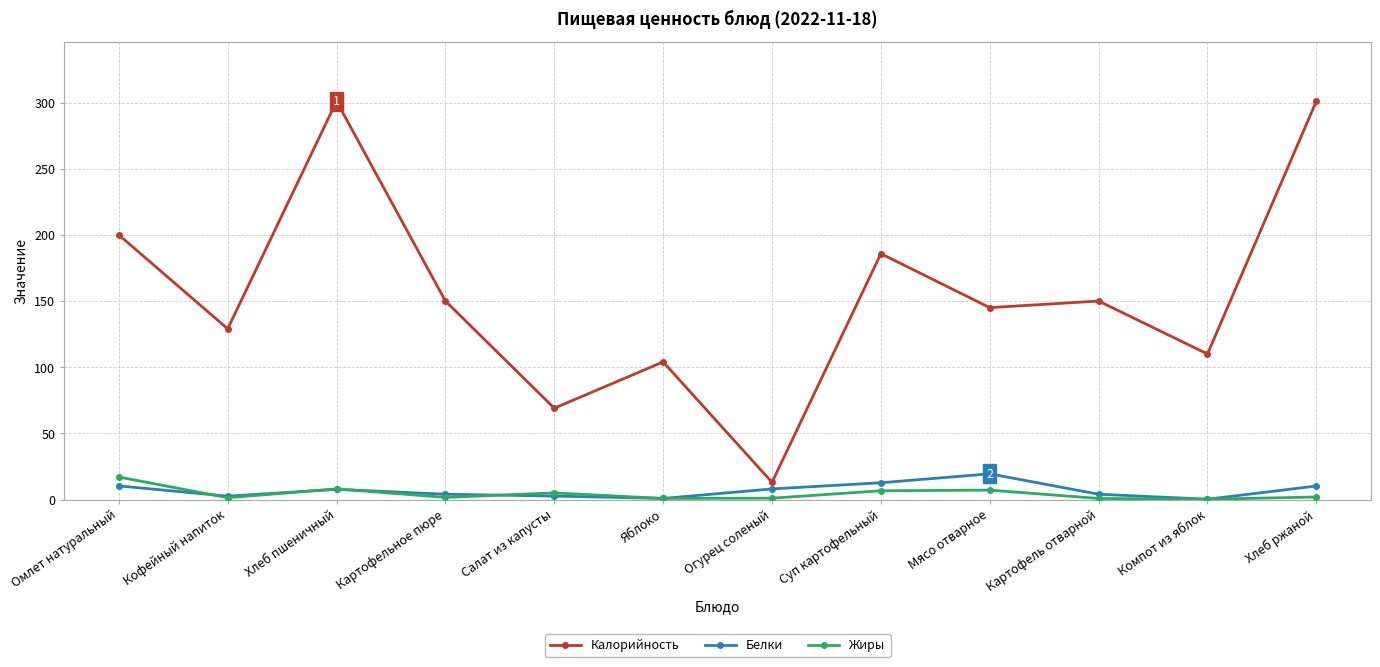

What is the sum of the Калорийность values at Картофельное пюре and Омлет натуральный?

350.0